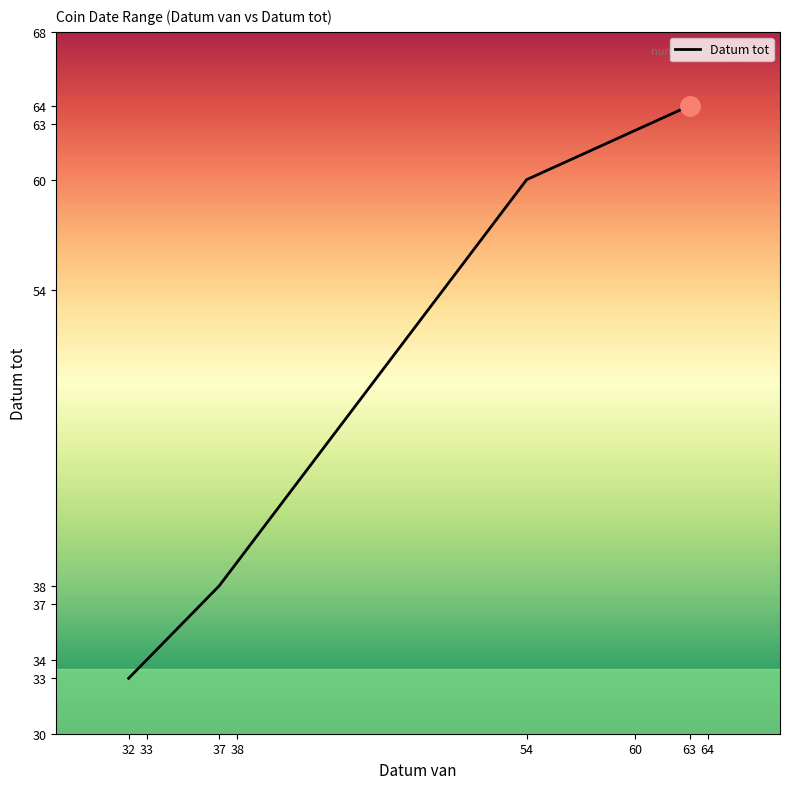

Does the chart display data point markers on the line(s)?

No